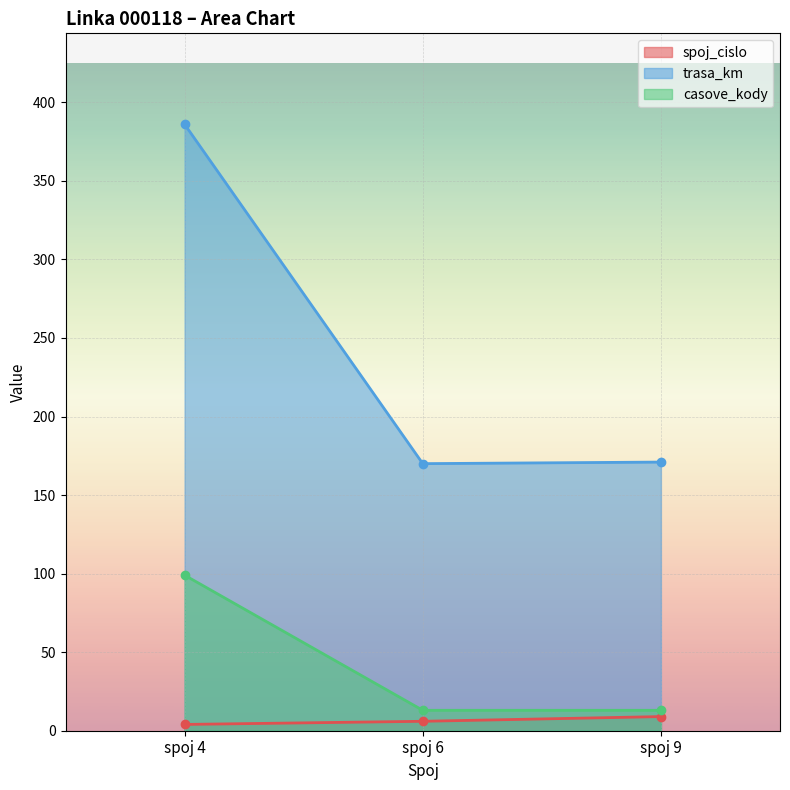

True or false: spoj_cislo has a value of 4 at spoj 4.

True